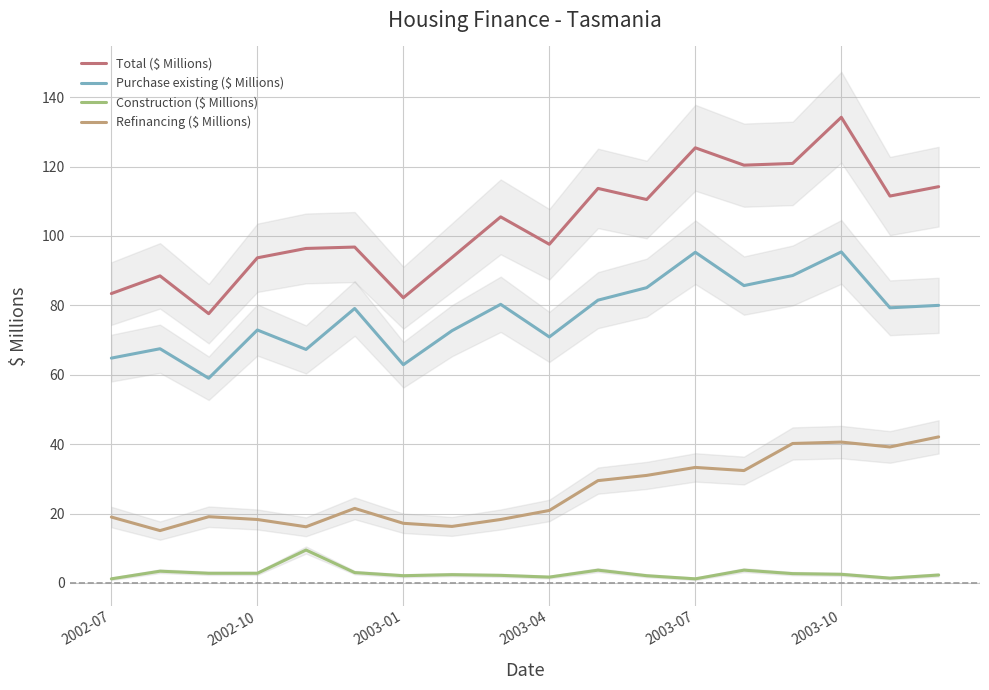

What is the greatest value displayed?

134.2